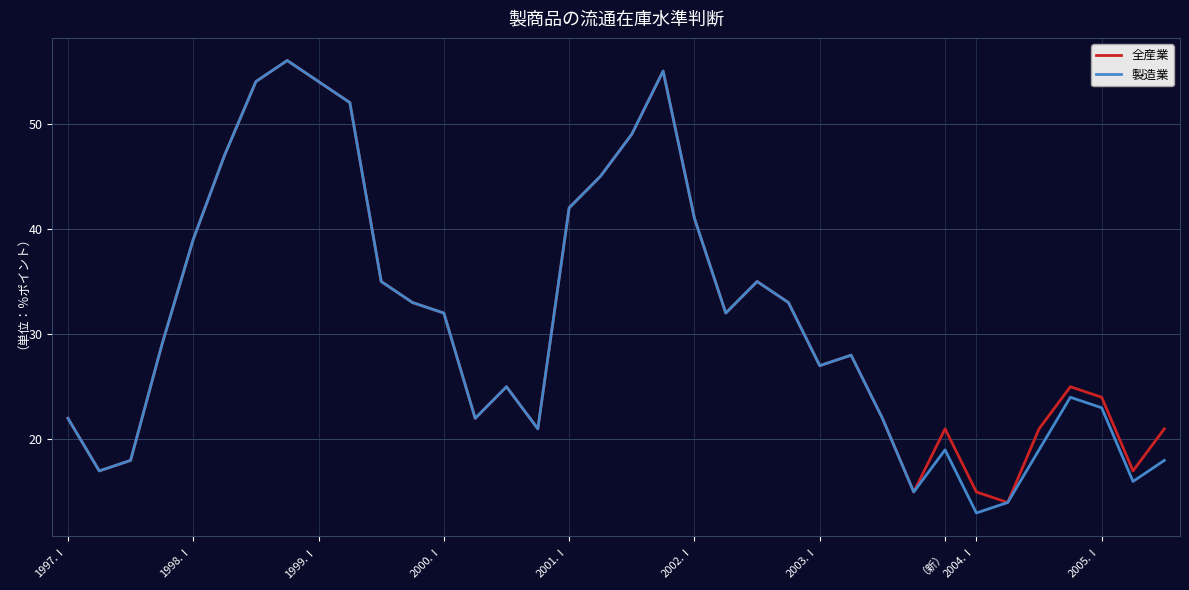

What is the maximum value shown in the chart?

56